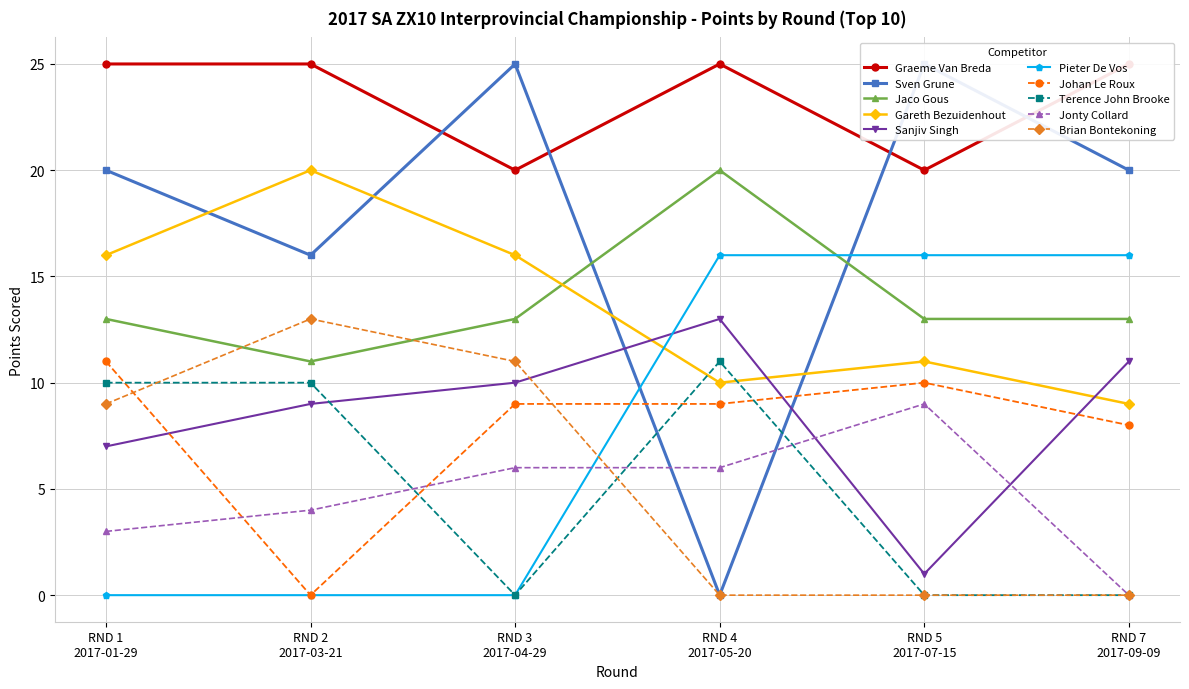

How many interior local peaks does the Jaco Gous series have?

1